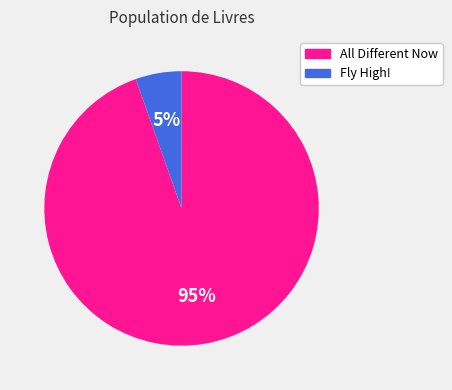

Is there a majority slice in this chart?

Yes